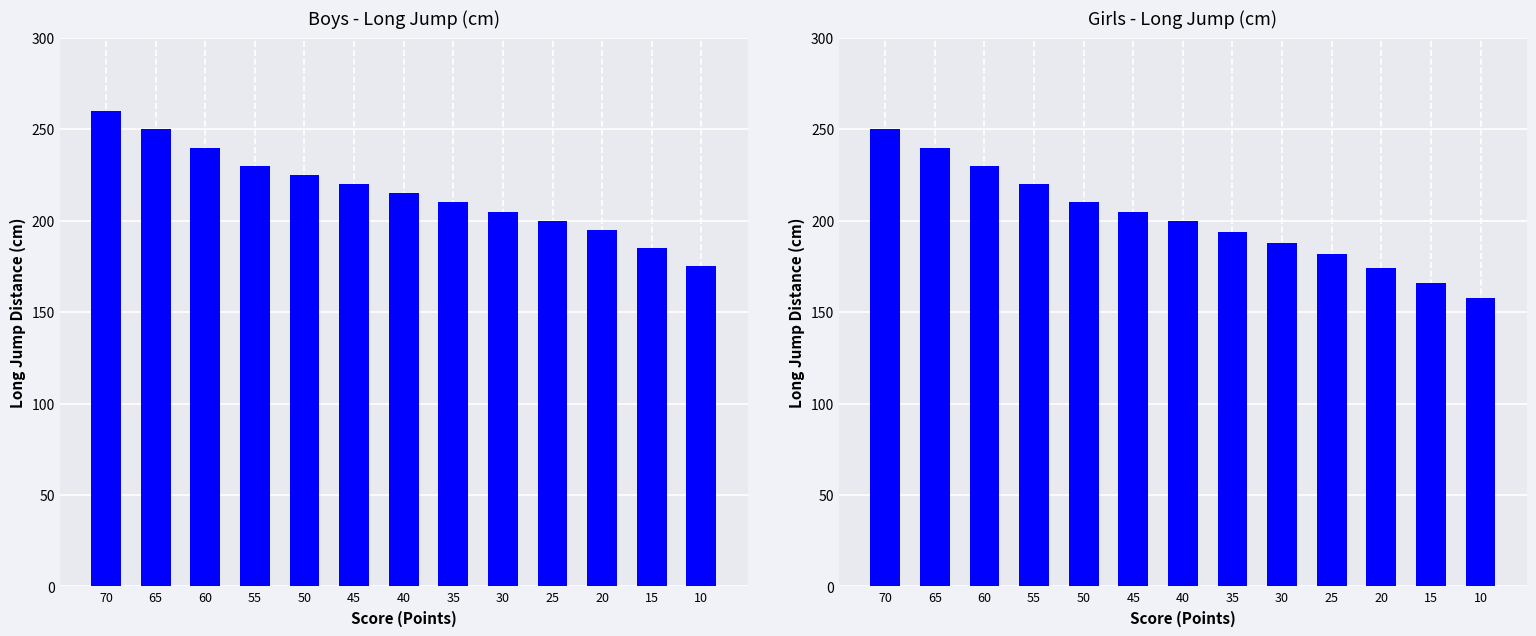

List the series in order of their overall mean, lowest first.

Girls Long Jump (cm), Boys Long Jump (cm)